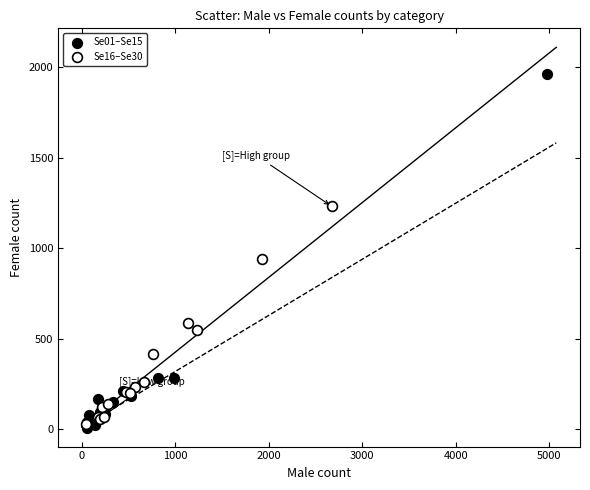

Which series reaches the maximum Y coordinate?

Se01–Se15